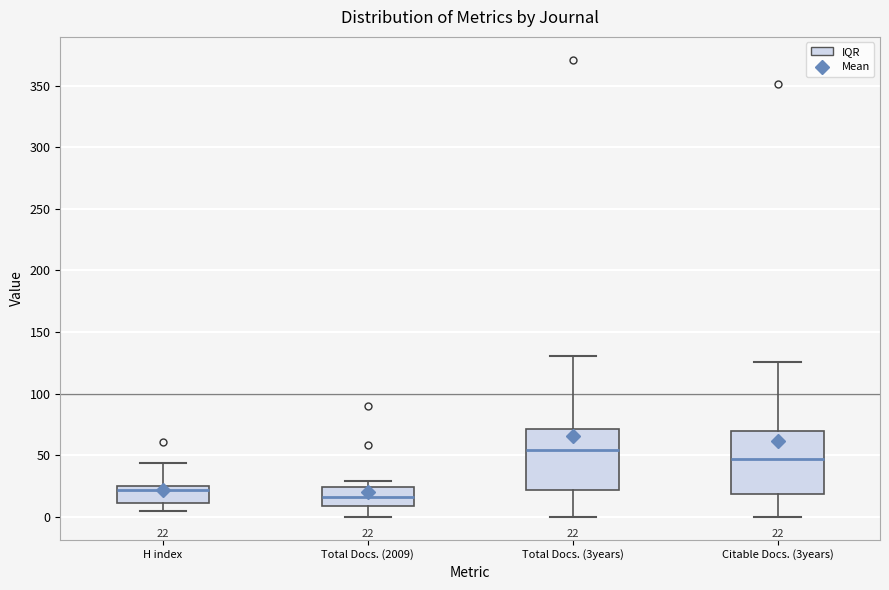

Which box's median line is the lowest?

Total Docs. (2009)